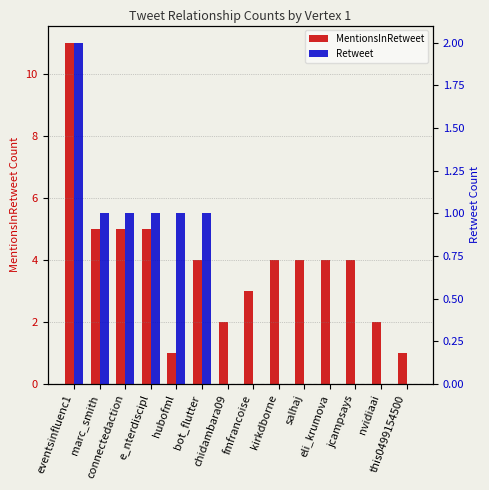

List the series in order of their overall mean, lowest first.

Retweet, MentionsInRetweet